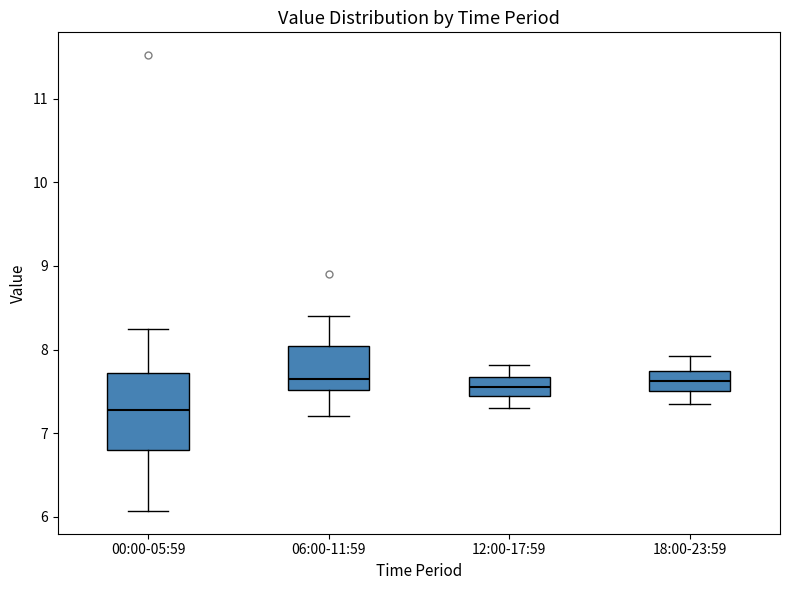

Reading left to right, transcribe this box plot: for each box, give where its median line is, the range the box spans, and where its two whiskers end, as read against the y-axis. The values are not printed on the chart, so give them approximately, as read against the axis.

00:00-05:59: median 7.3, box 6.8 to 7.7, whiskers 6.1 to 8.3
06:00-11:59: median 7.7, box 7.5 to 8.0, whiskers 7.2 to 8.4
12:00-17:59: median 7.6, box 7.5 to 7.7, whiskers 7.3 to 7.8
18:00-23:59: median 7.6, box 7.5 to 7.7, whiskers 7.4 to 7.9